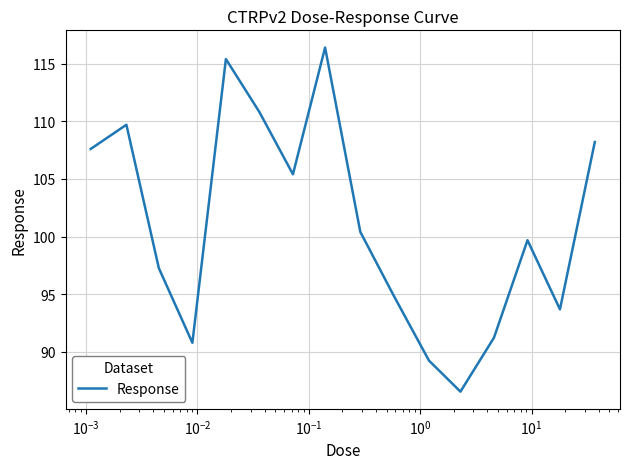

What is the minimum value shown in the chart?

86.5